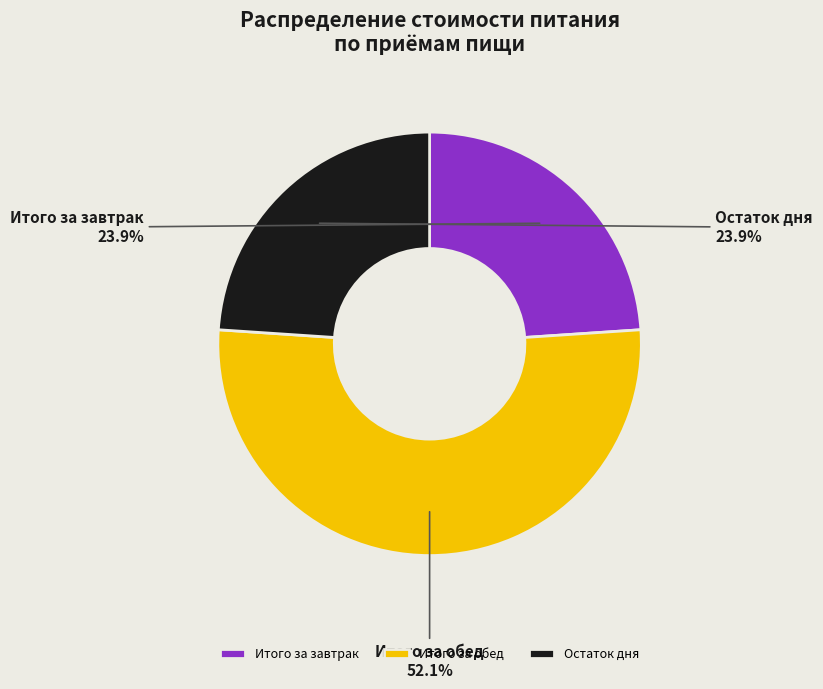

What is the ratio of the value at Остаток дня to the value at Итого за обед?

0.5